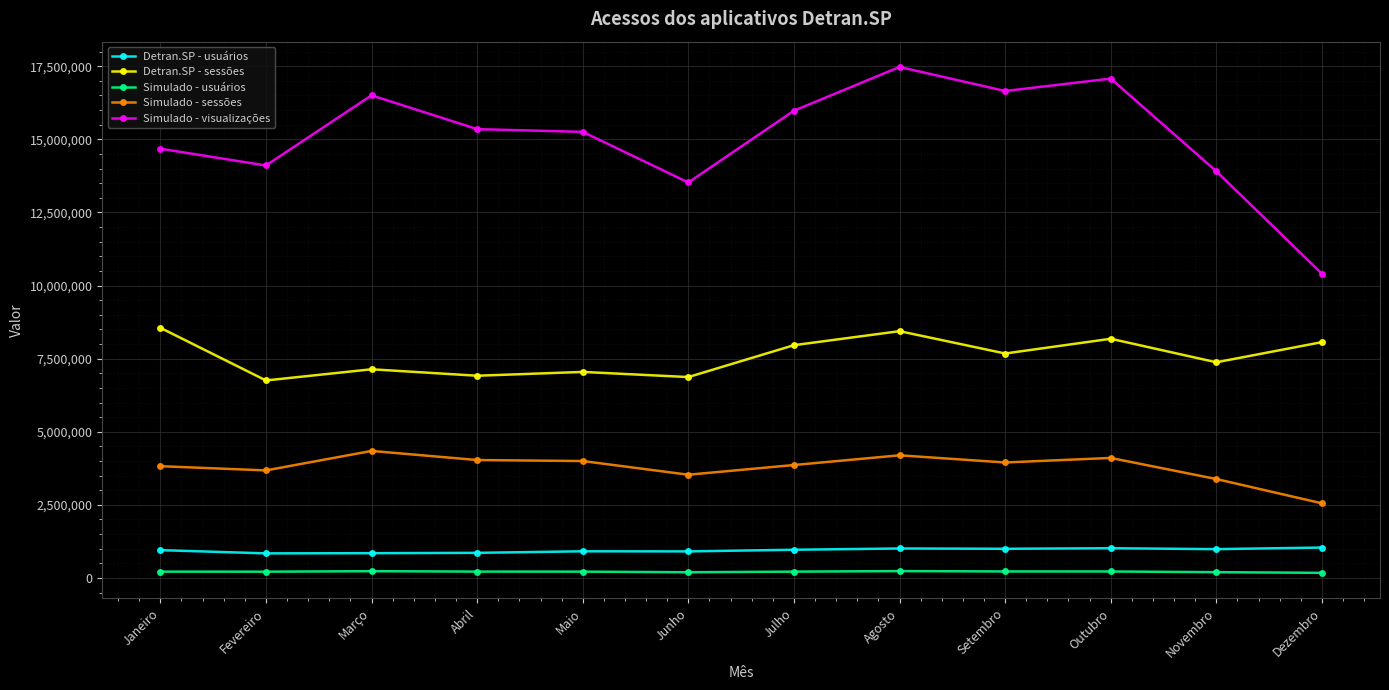

What is the difference between the Detran.SP - sessões values at Dezembro and Junho?

1193636